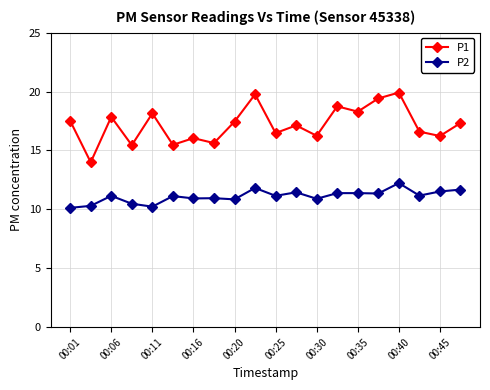

List the series in order of their peak value, highest first.

P1, P2